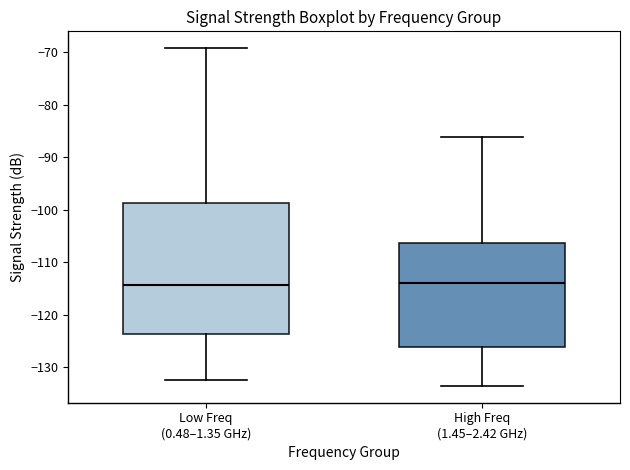

Reading left to right, transcribe this box plot: for each box, give where its median line is, the range the box spans, and where its two whiskers end, as read against the y-axis. The values are not printed on the chart, so give them approximately, as read against the axis.

Low Freq (0.48–1.35 GHz): median -114, box -124 to -99, whiskers -132 to -69
High Freq (1.45–2.42 GHz): median -114, box -126 to -106, whiskers -134 to -86